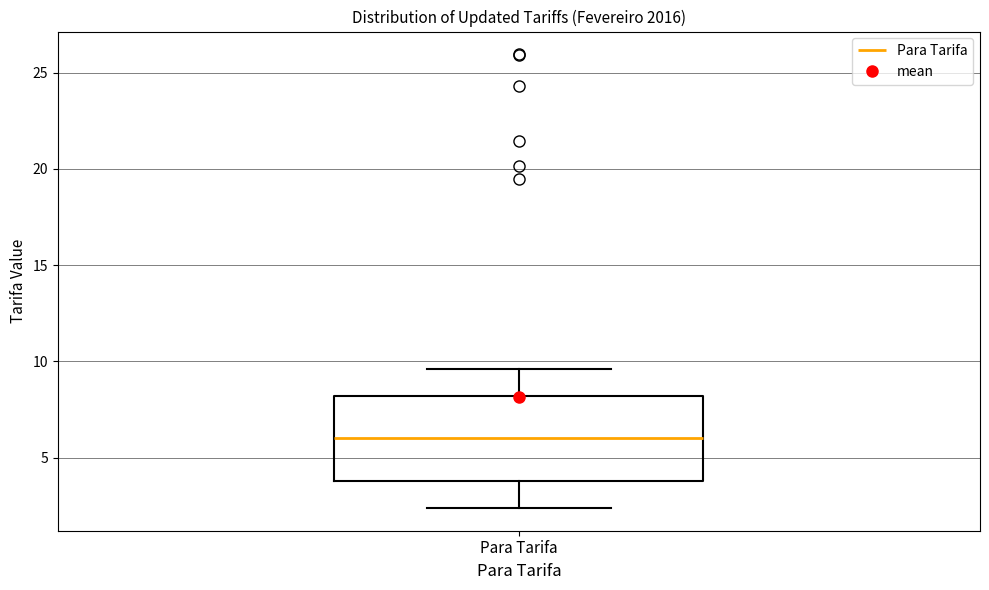

Transcribe this box plot: give where the median line is, the range the box spans, and where the two whiskers end, as read against the y-axis. The values are not printed on the chart, so give them approximately, as read against the axis.

median 6.0, box 4.0 to 8.0, whiskers 2.5 to 9.5